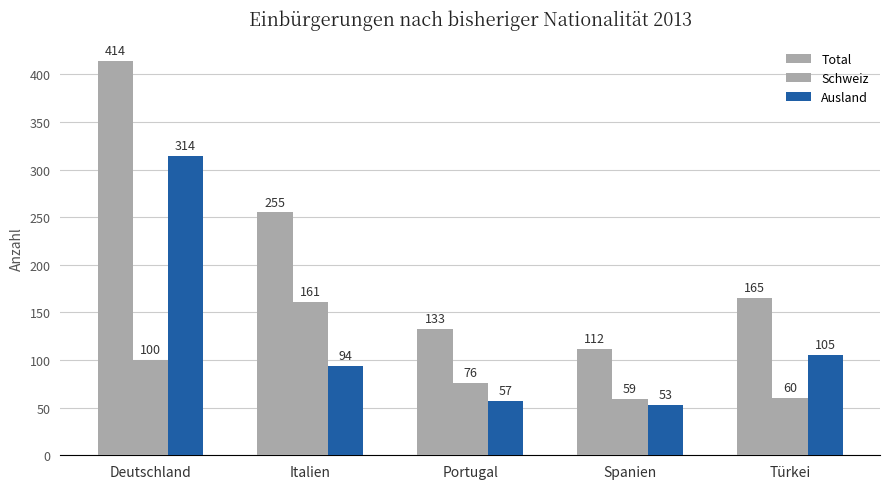

At Portugal, list the series in order from smallest to largest.

Ausland, Schweiz, Total